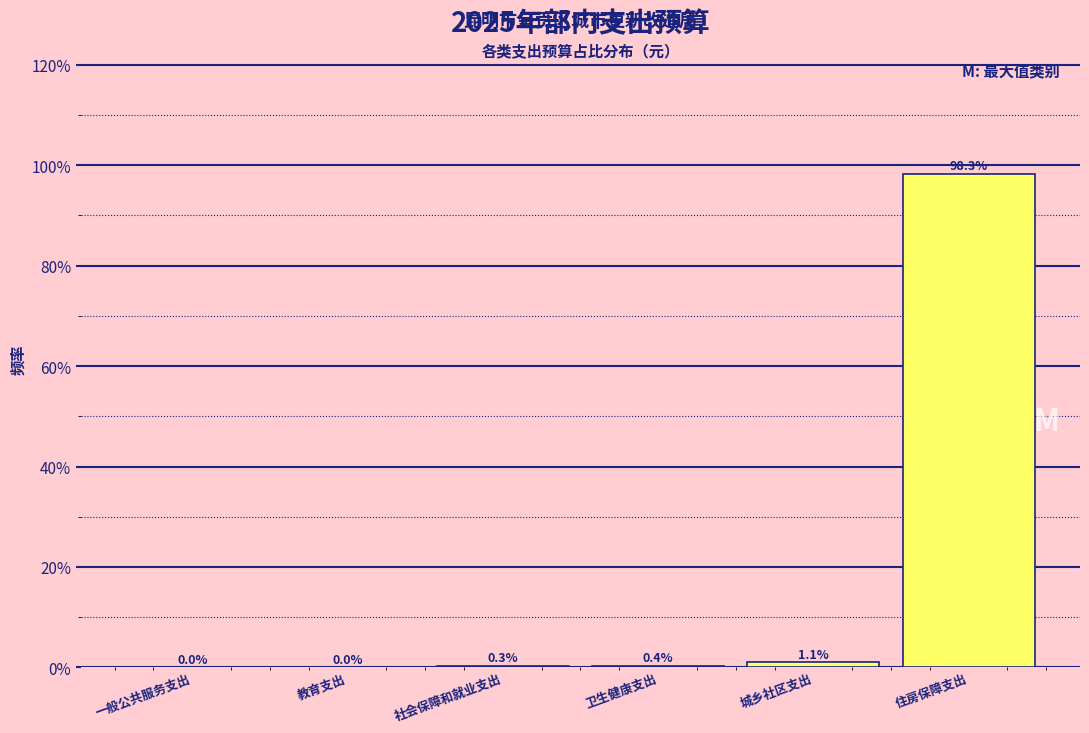

What is the change in value from 一般公共服务支出 to 住房保障支出?

+98.3